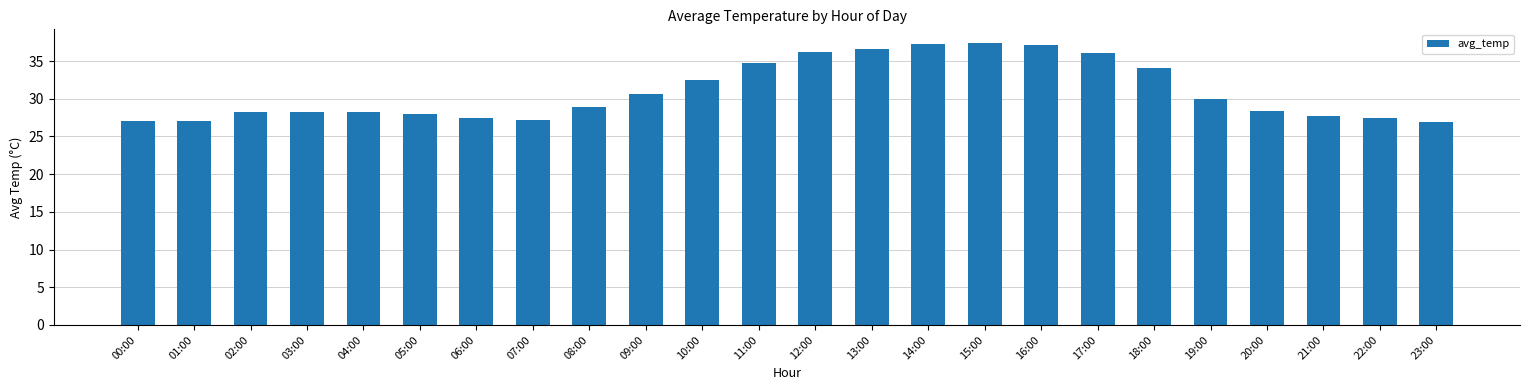

What is the difference between the maximum and second lowest values?

10.3